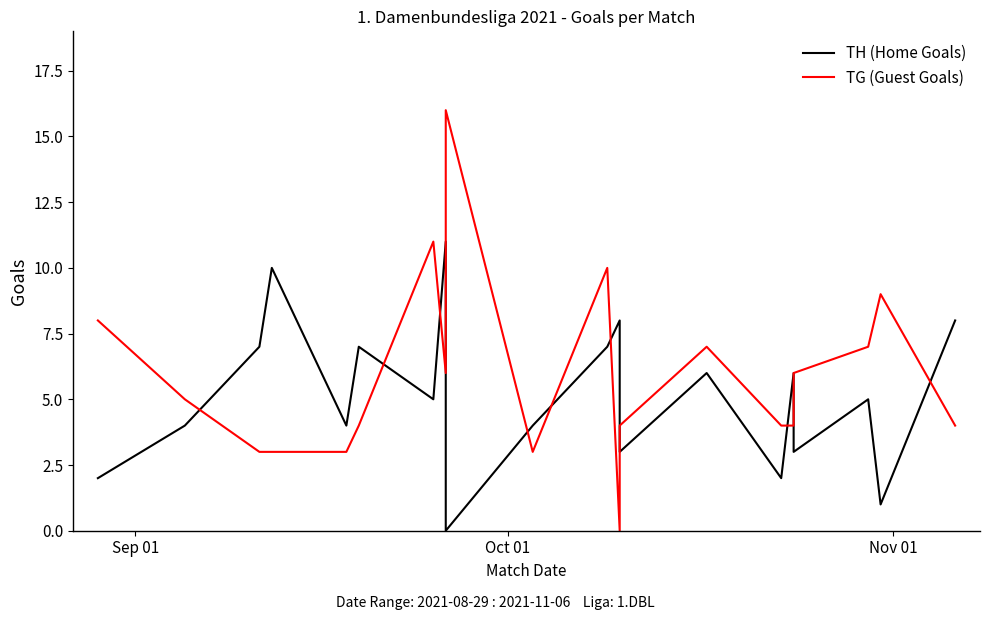

How many series are shown in this chart?

2